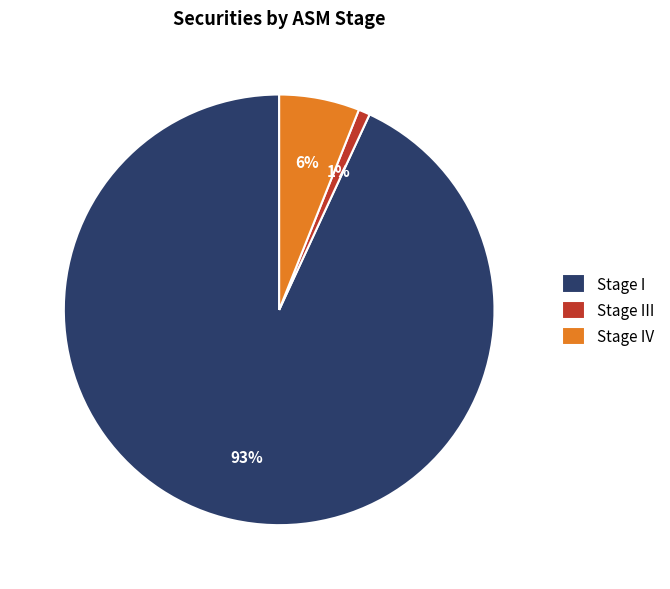

Combined, do Stage I and Stage IV account for over 50%?

Yes